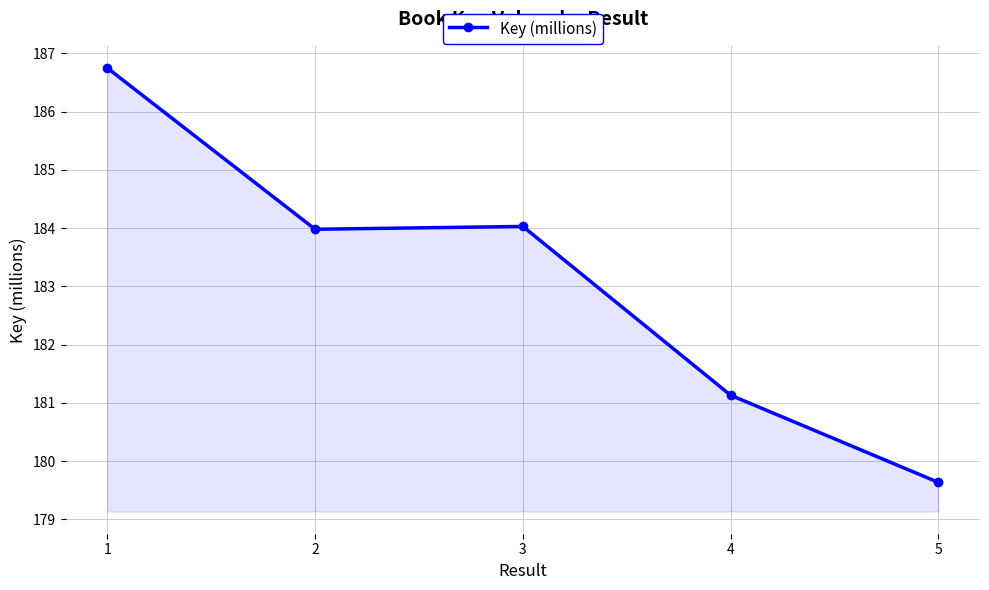

True or false: there are more than 2 points higher than both neighbors.

False